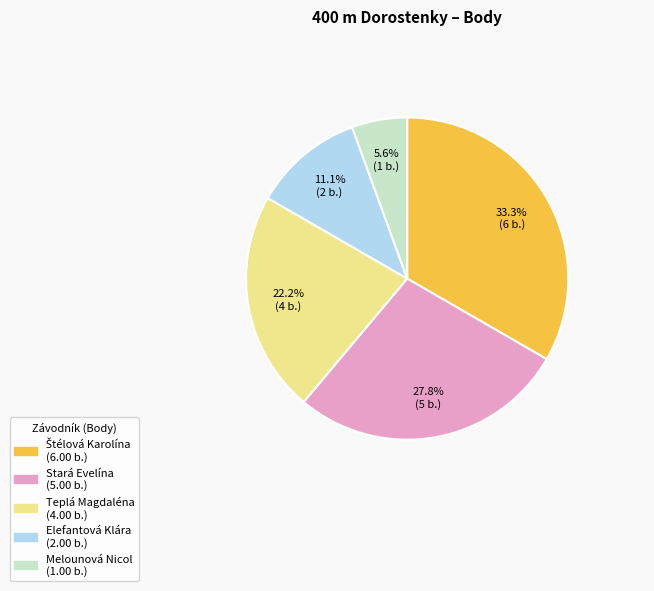

Which category has the smallest portion of the pie?

Melounová Nicol